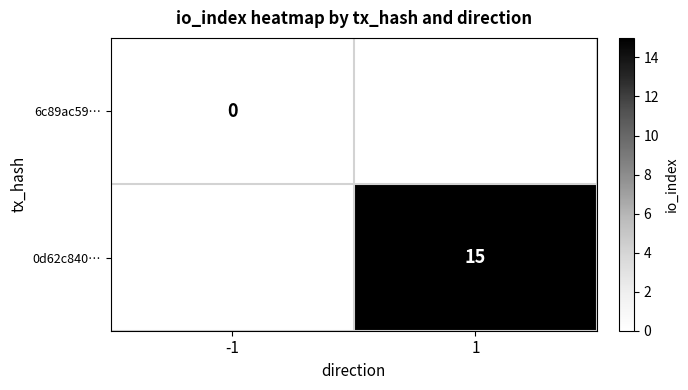

The value of 0d62c840… at 1 is 7. True or false?

False